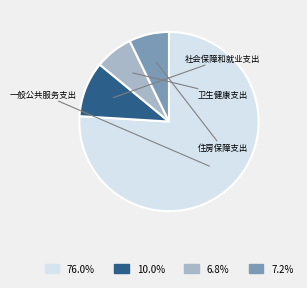

Is there any slice that represents more than half of the pie?

Yes